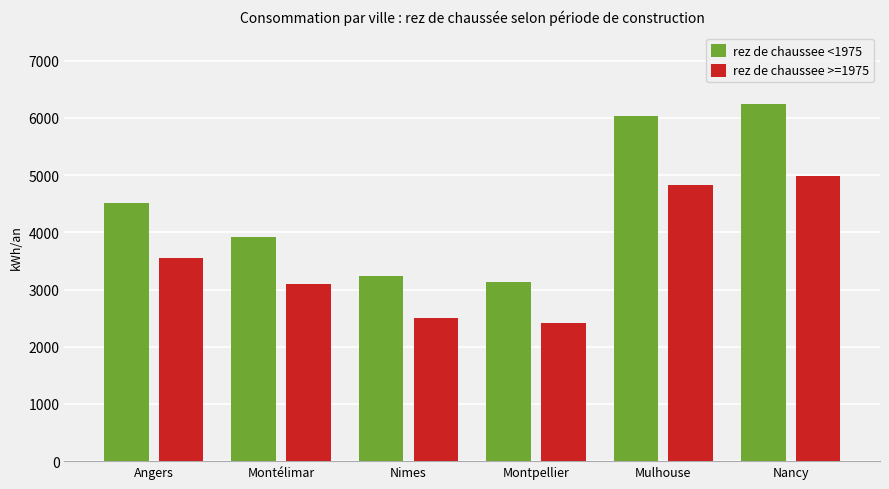

Does the chart contain any negative values?

No